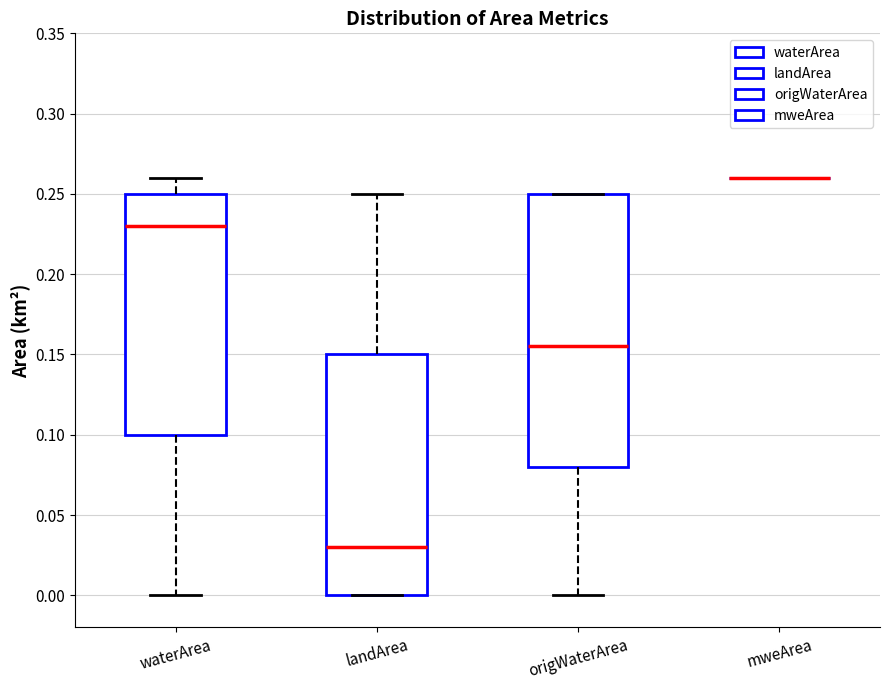

Reading left to right, transcribe this box plot: for each box, give where its median line is, the range the box spans, and where its two whiskers end, as read against the y-axis. The values are not printed on the chart, so give them approximately, as read against the axis.

waterArea: median 0.230, box 0.100 to 0.250, whiskers 0.000 to 0.260
landArea: median 0.030, box 0.000 to 0.150, whiskers 0.000 to 0.250
origWaterArea: median 0.155, box 0.080 to 0.250, whiskers 0.000 to 0.250
mweArea: box collapsed to a line at 0.260, whiskers 0.260 to 0.260